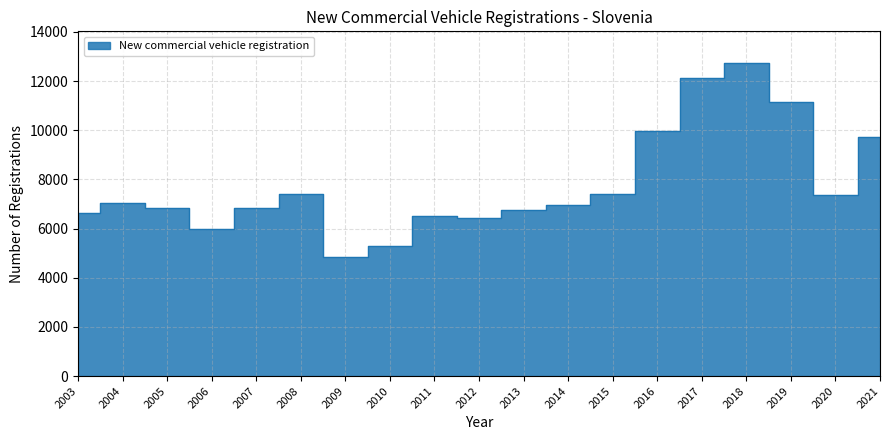

What is the difference between the second highest and second lowest values?

6838